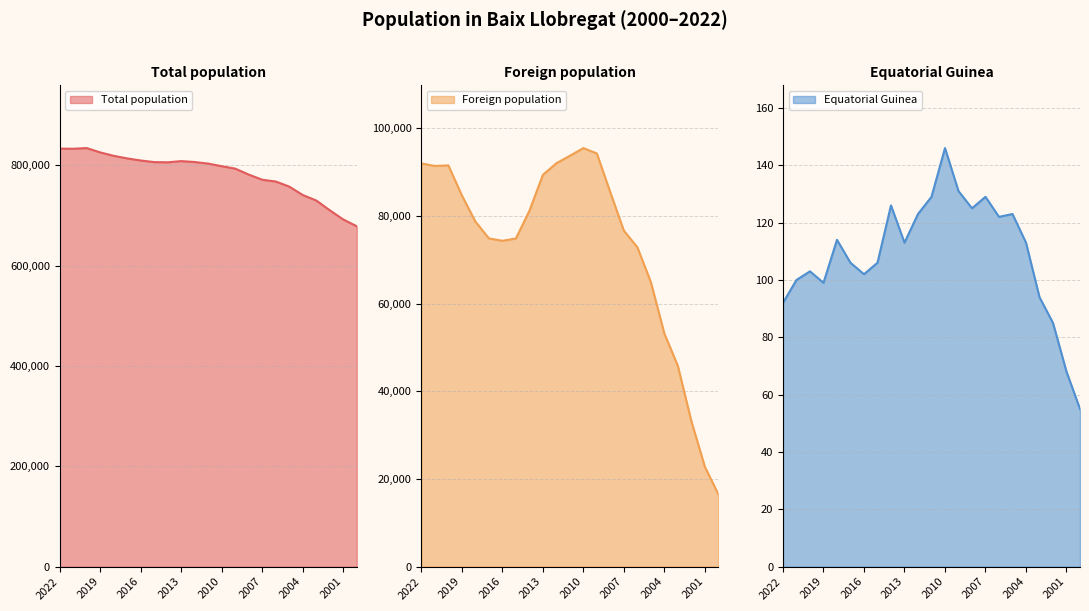

True or false: Total population and Foreign population intersect in this chart.

False